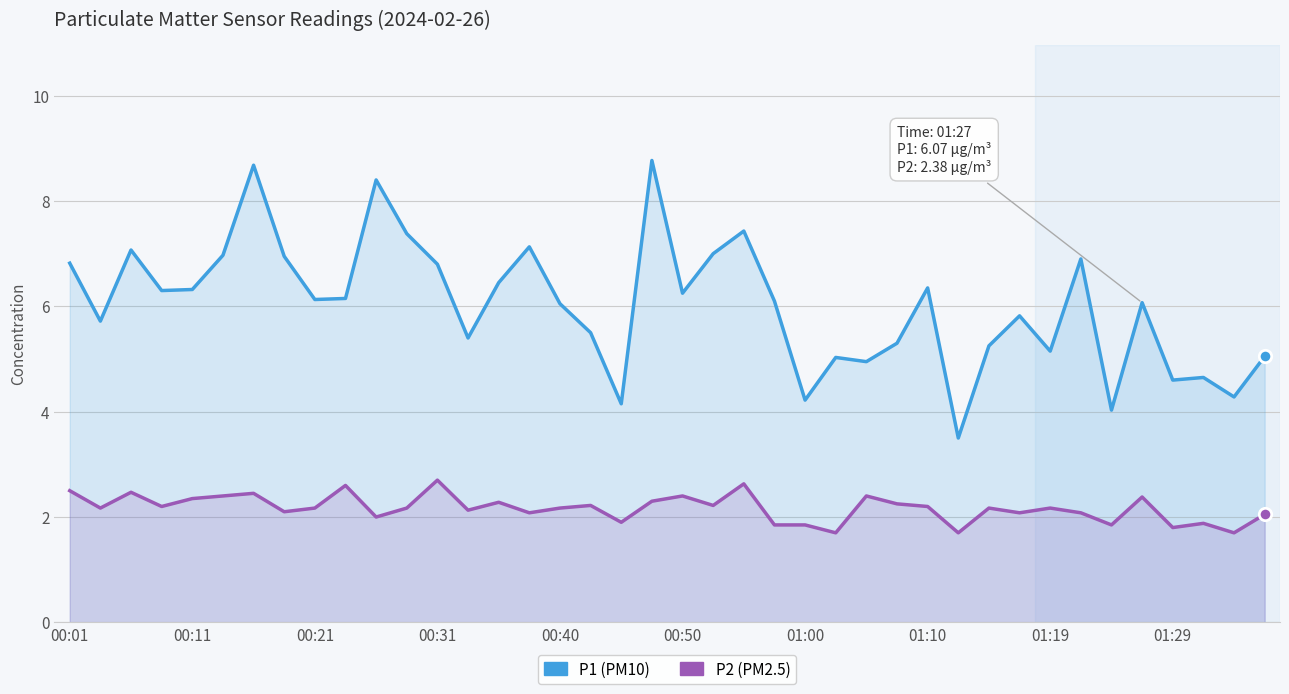

Is the value of P2 at 22 greater than the value of P1 at 19?

No